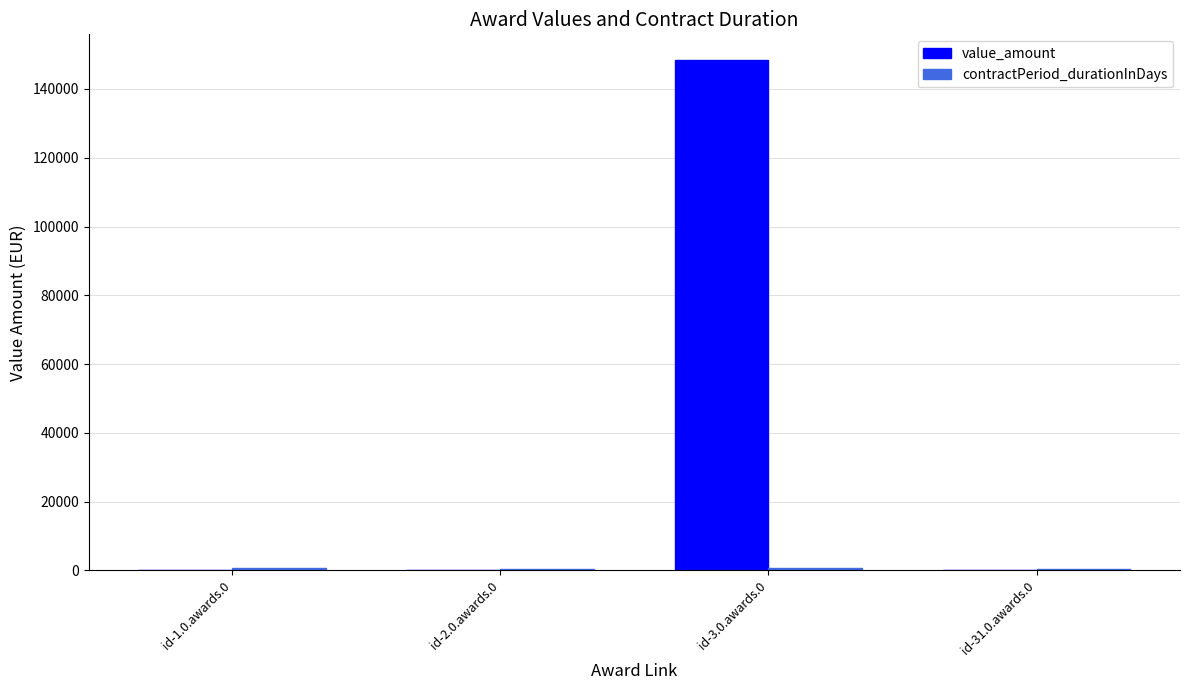

Which series has the largest total across all categories?

value_amount